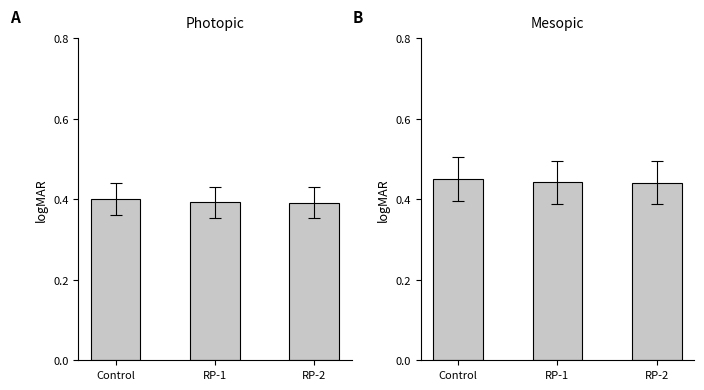

How many Fee values are between 0 and 1?

3